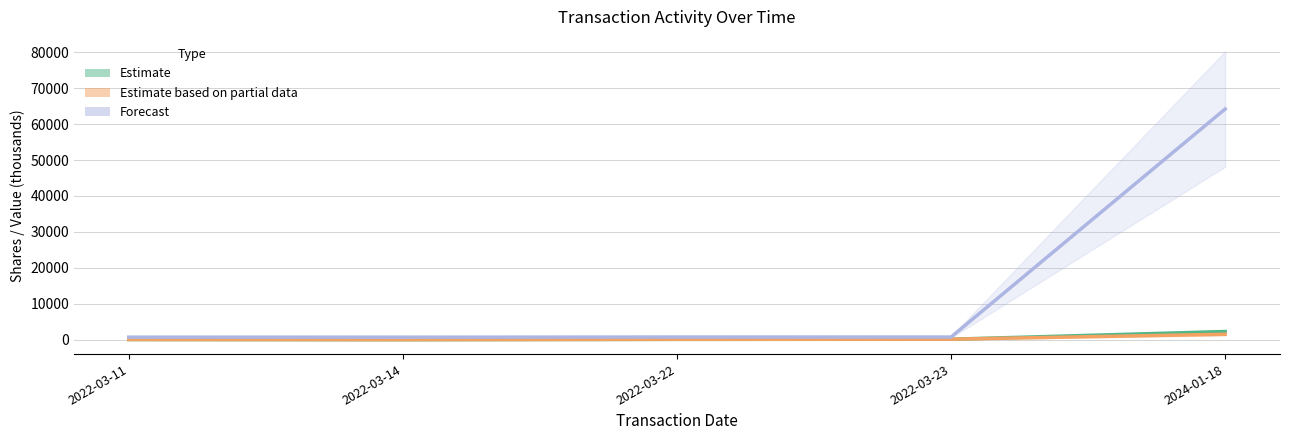

Which series has the widest spread of values?

Forecast (sharesOwnedFollowing /1k)